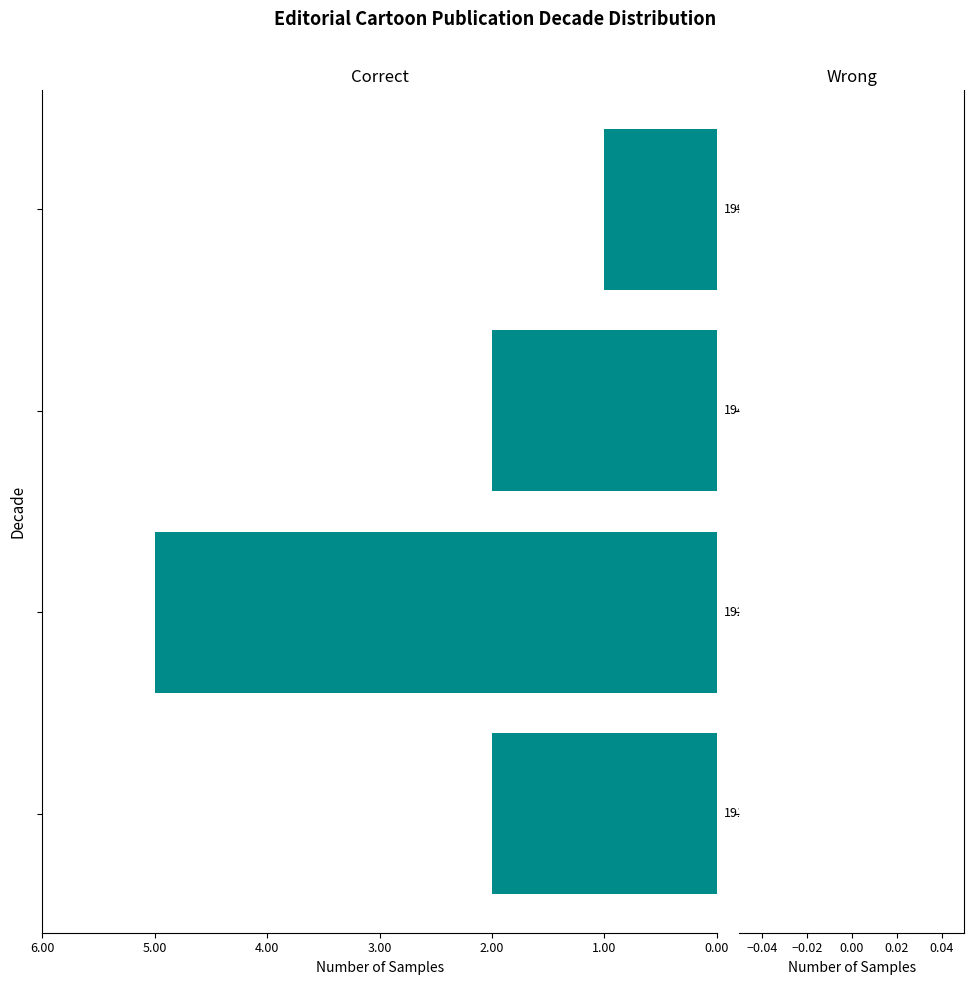

Are the bars horizontal?

Yes